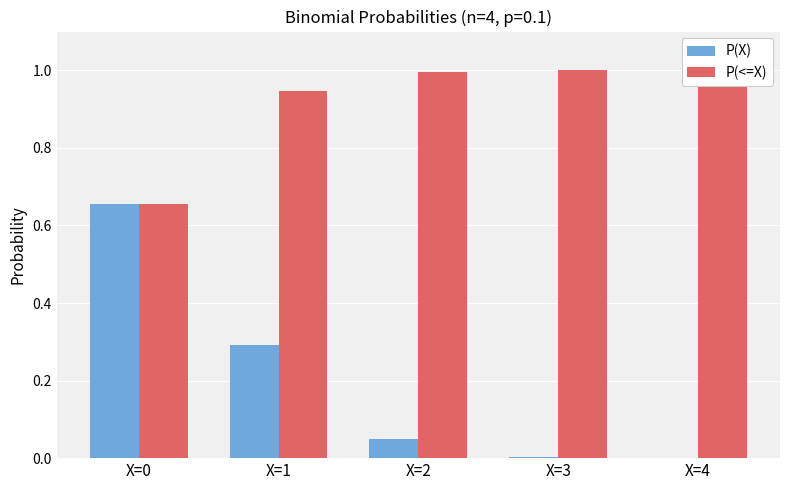

What is the sum of the P(X) values at X=1 and X=4?

0.3